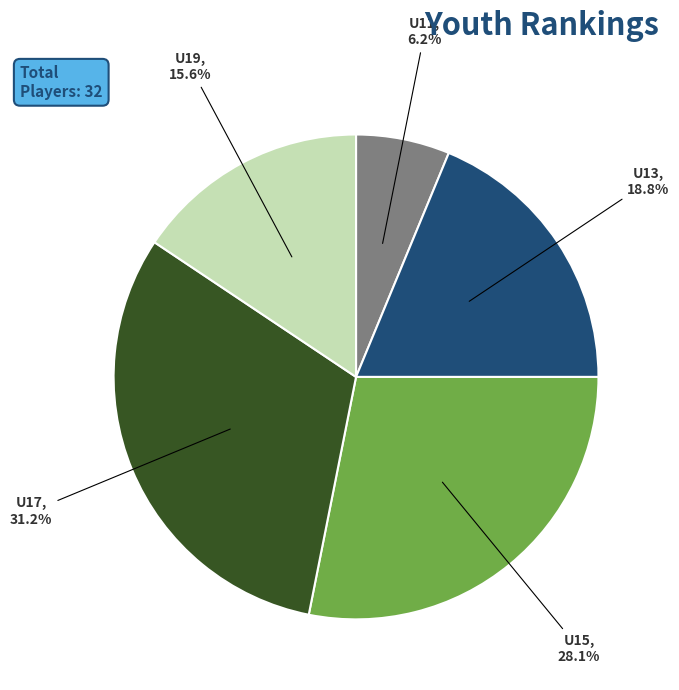

Does any single category account for the majority?

No